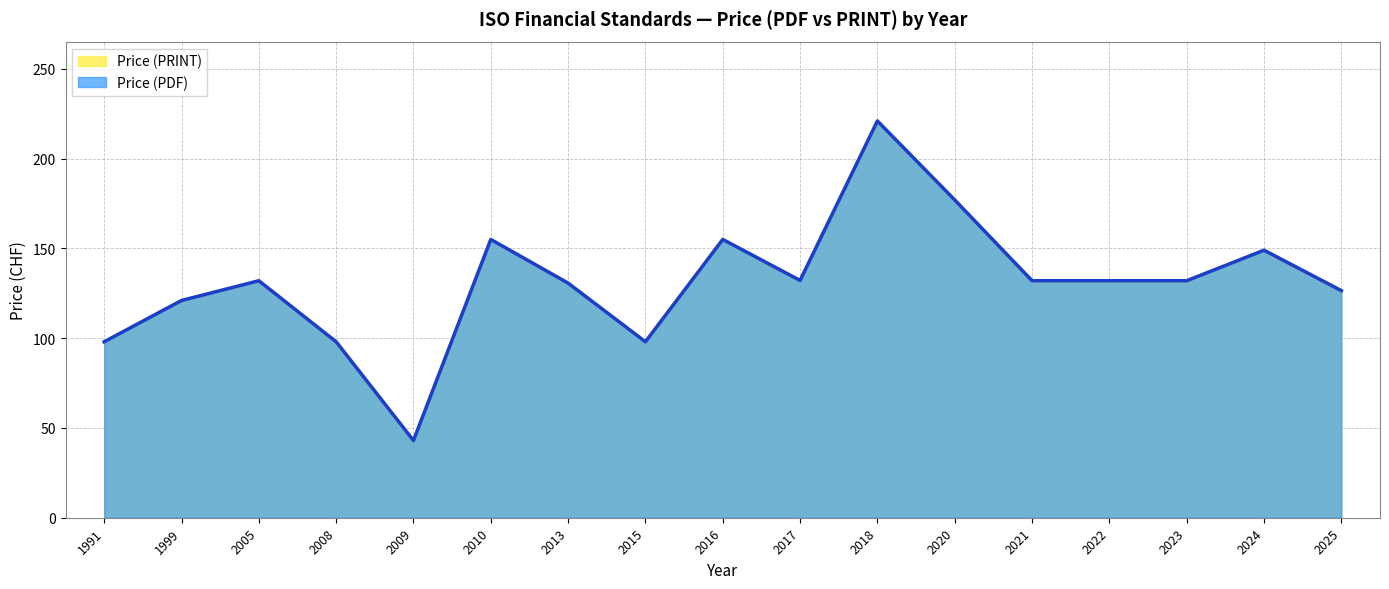

What is the minimum value shown in the chart?

43